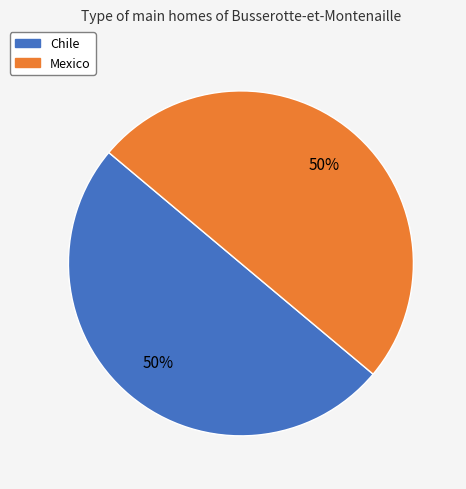

Do Chile and Mexico together represent more than half of the pie?

Yes